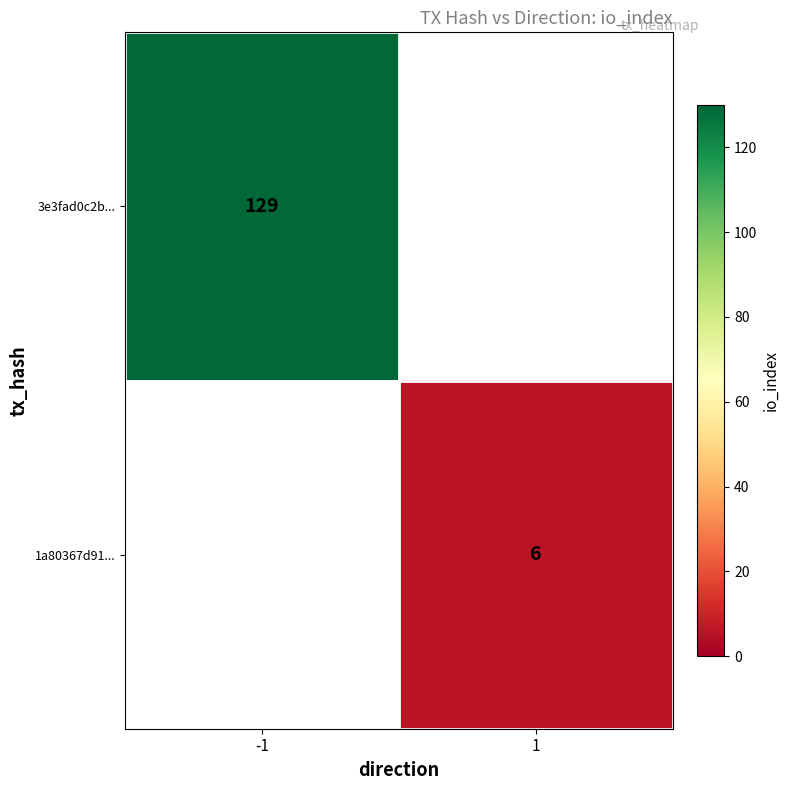

Is it true that 3e3fad0c2b... equals 49 at -1?

False